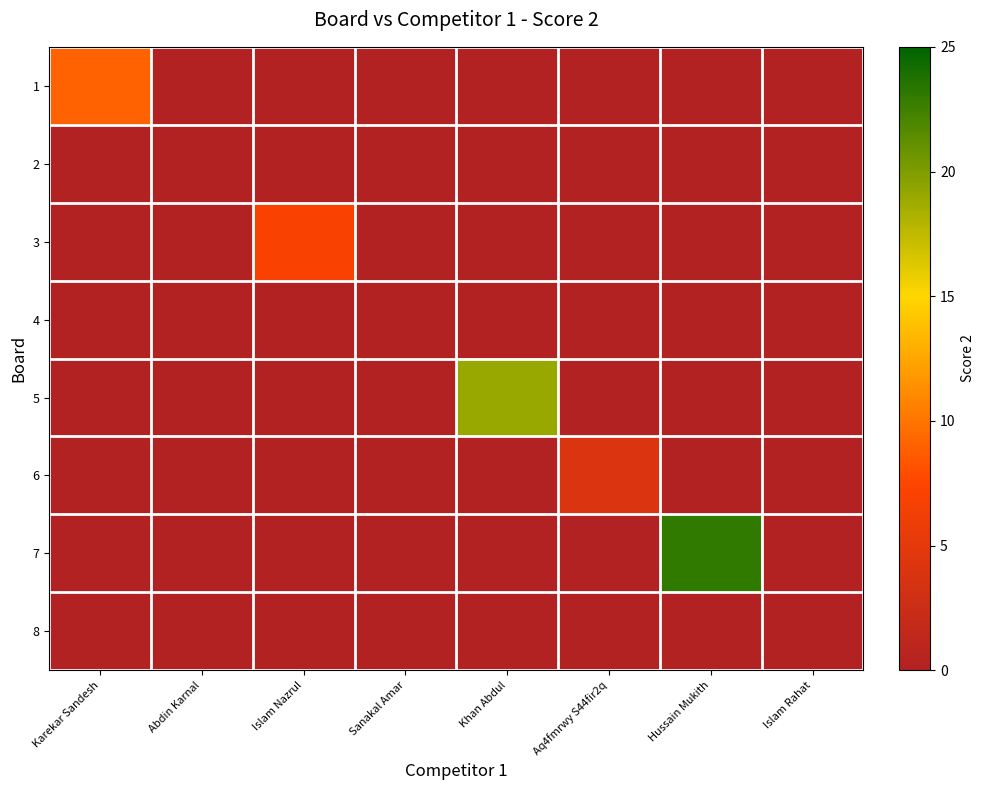

List the series in order of their peak value, lowest first.

2, 4, 8, 6, 3, 1, 5, 7